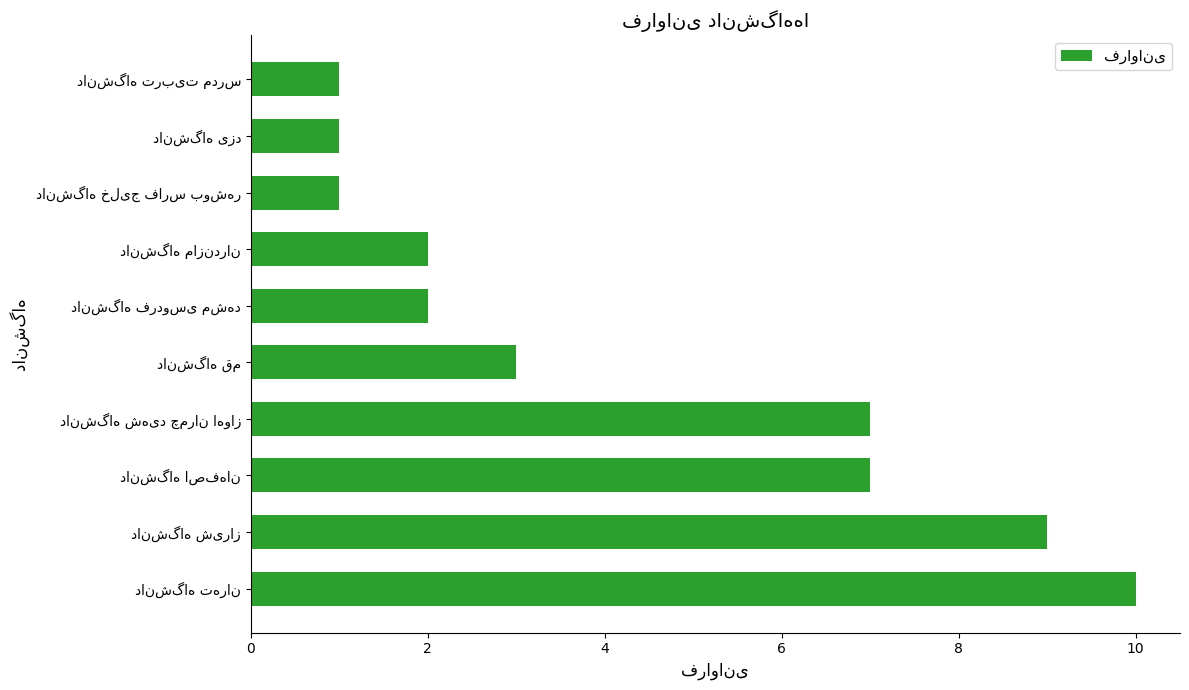

How many data points are less than 3?

5